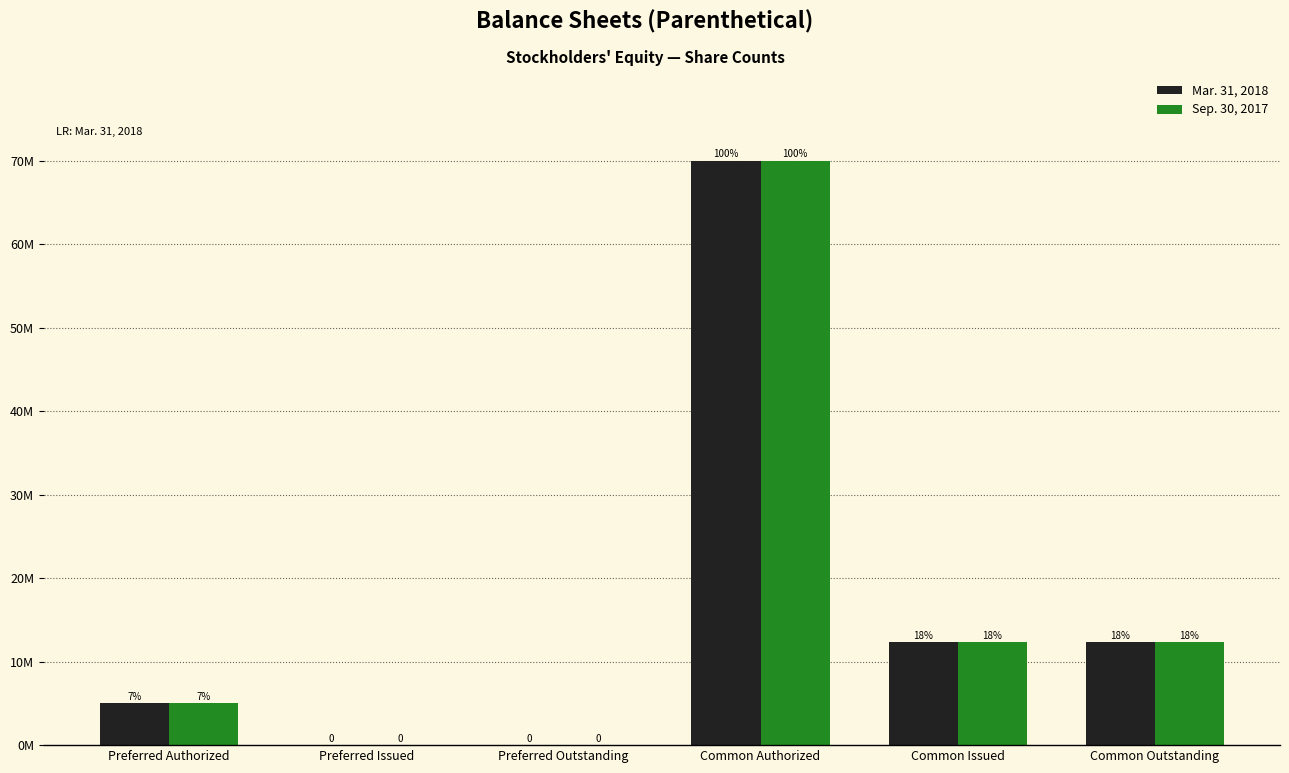

Are the bars grouped side by side (vs. stacked)?

Yes